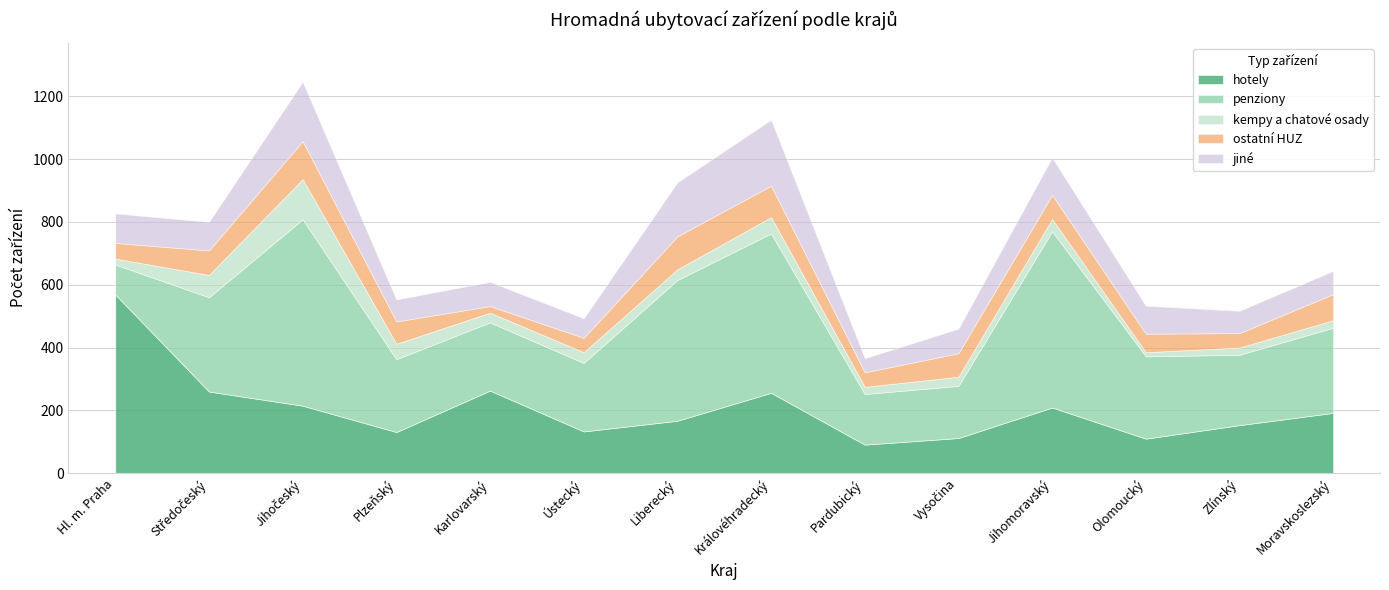

At how many categories does at least one series exceed 181?

12